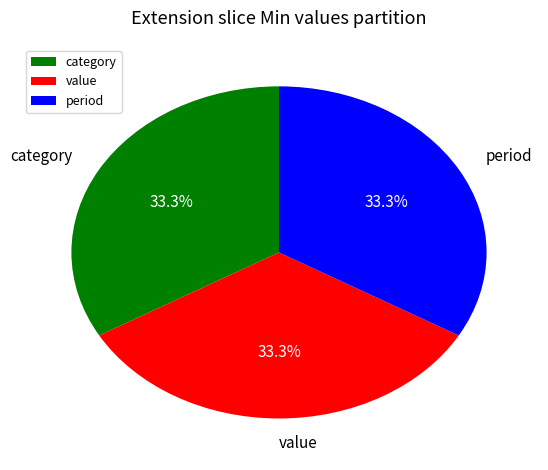

What percentage do category and value together represent?

66.7%